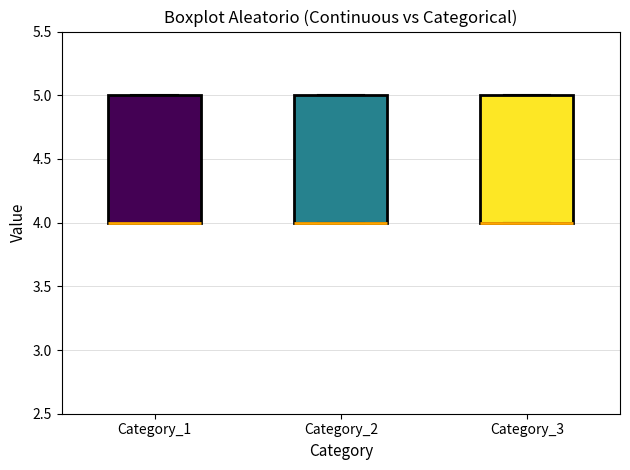

Where is the lower edge of the box for Category_2 on the y-axis? The values are not printed on the chart, so give them approximately, as read against the axis.

4